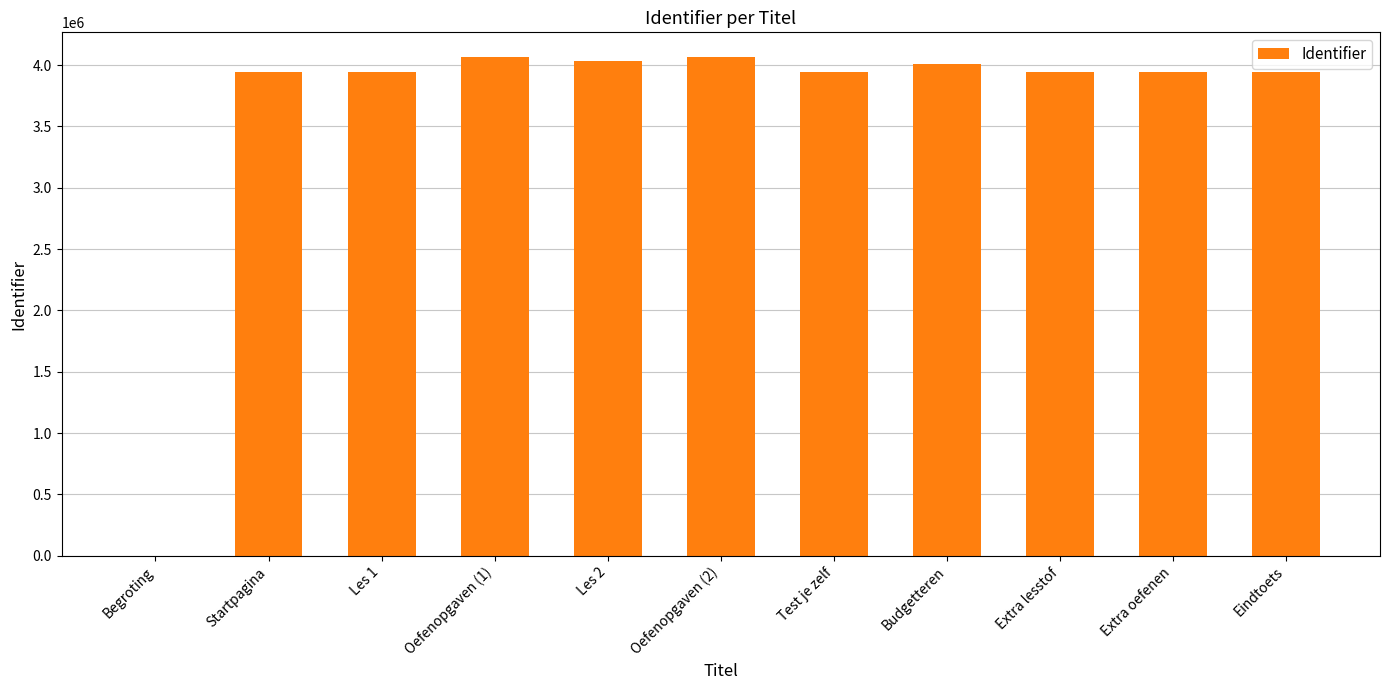

The value at Oefenopgaven (2) is 7251045. True or false?

False